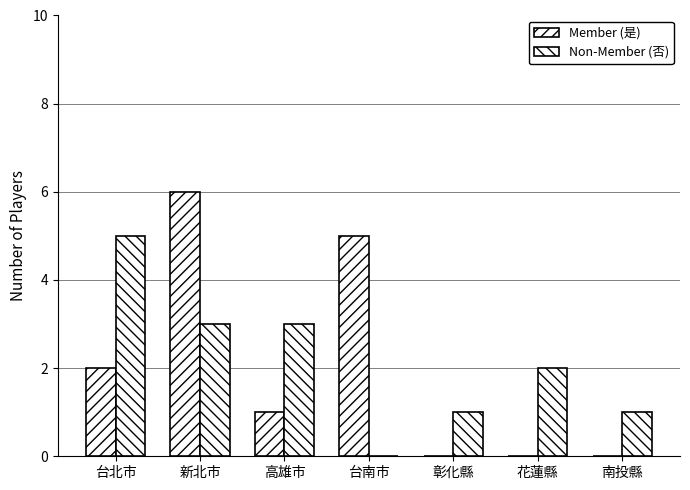

List the series in order of their overall mean, highest first.

Non-Member (否), Member (是)